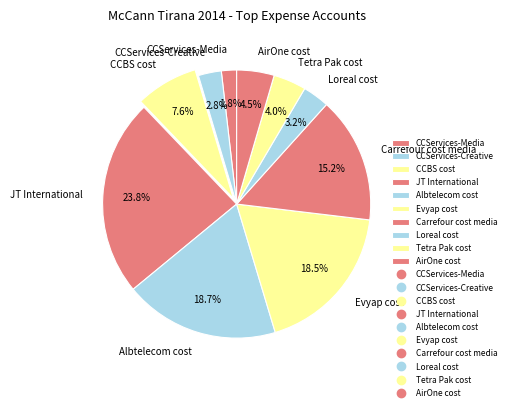

What percentage is NOT represented by Evyap cost?

81.5%